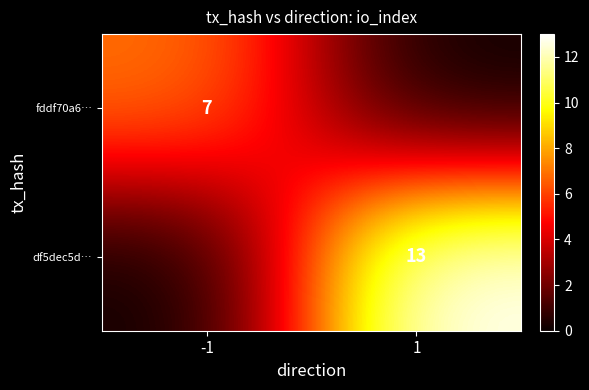

The fddf70a6… series shows 4 at -1. True or false?

False